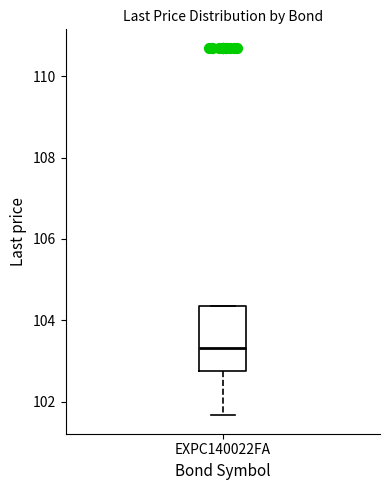

Transcribe this box plot: give where the median line is, the range the box spans, and where the two whiskers end, as read against the y-axis. The values are not printed on the chart, so give them approximately, as read against the axis.

median 103.4, box 102.8 to 104.4, whiskers 101.6 to 104.4